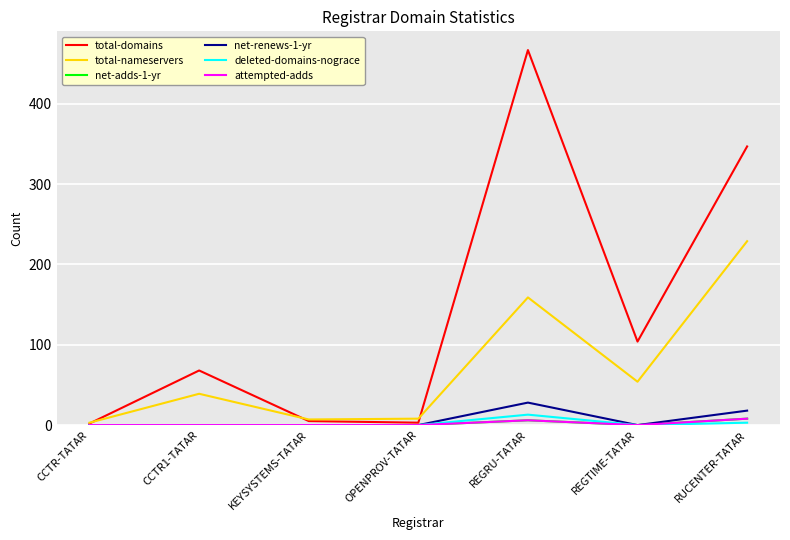

What is the label of the 3rd point from the right?

REGRU-TATAR